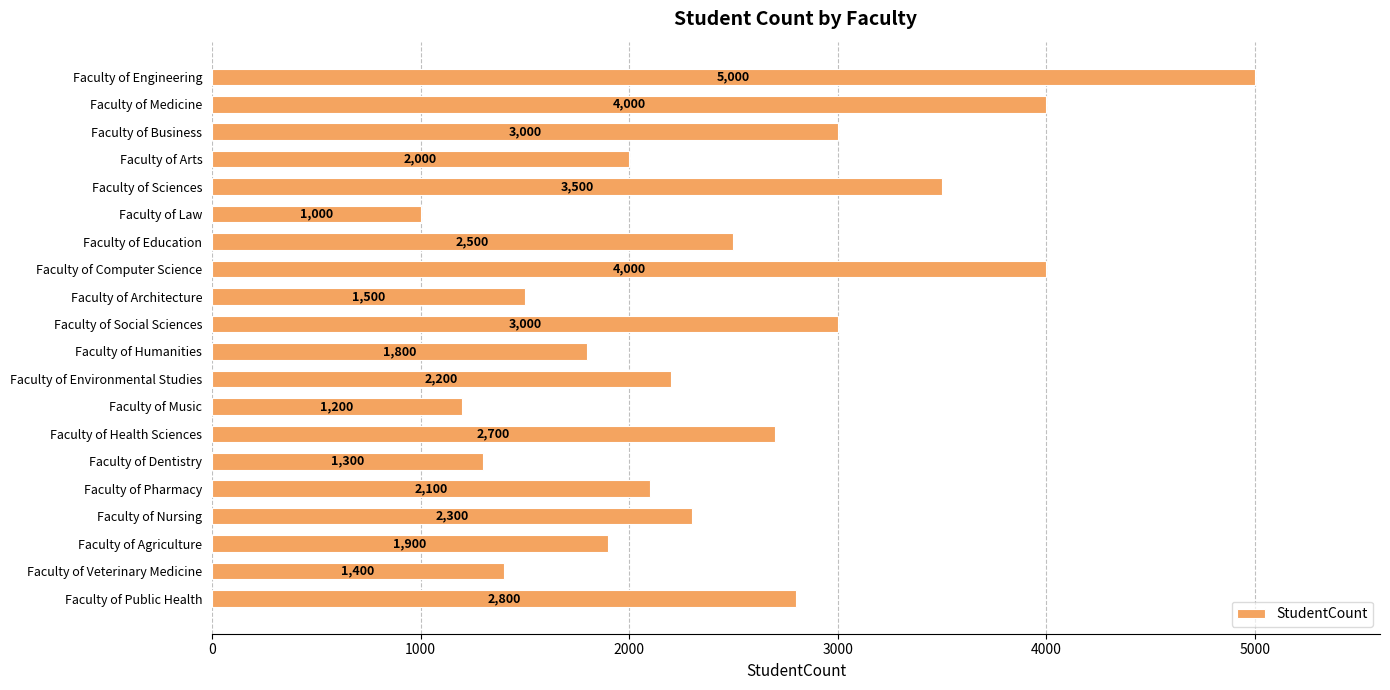

True or false: the data shows 2800 at Faculty of Public Health.

True